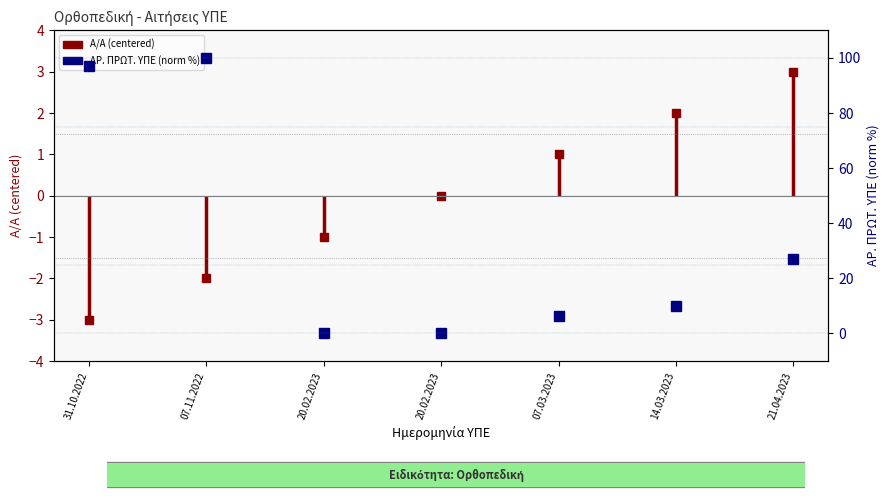

True or false: the data has more than 0 interior local peaks.

True